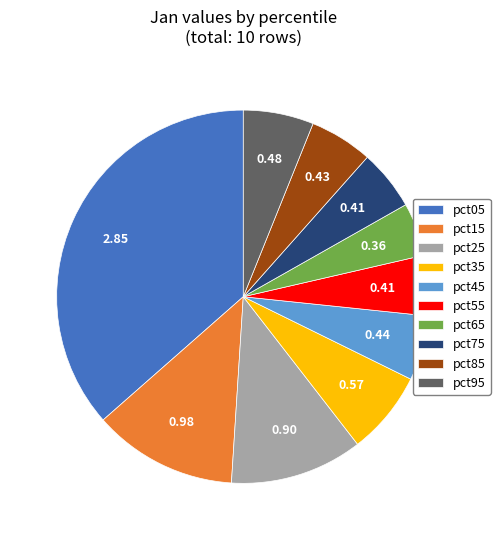

How many slices are in this pie chart?

10